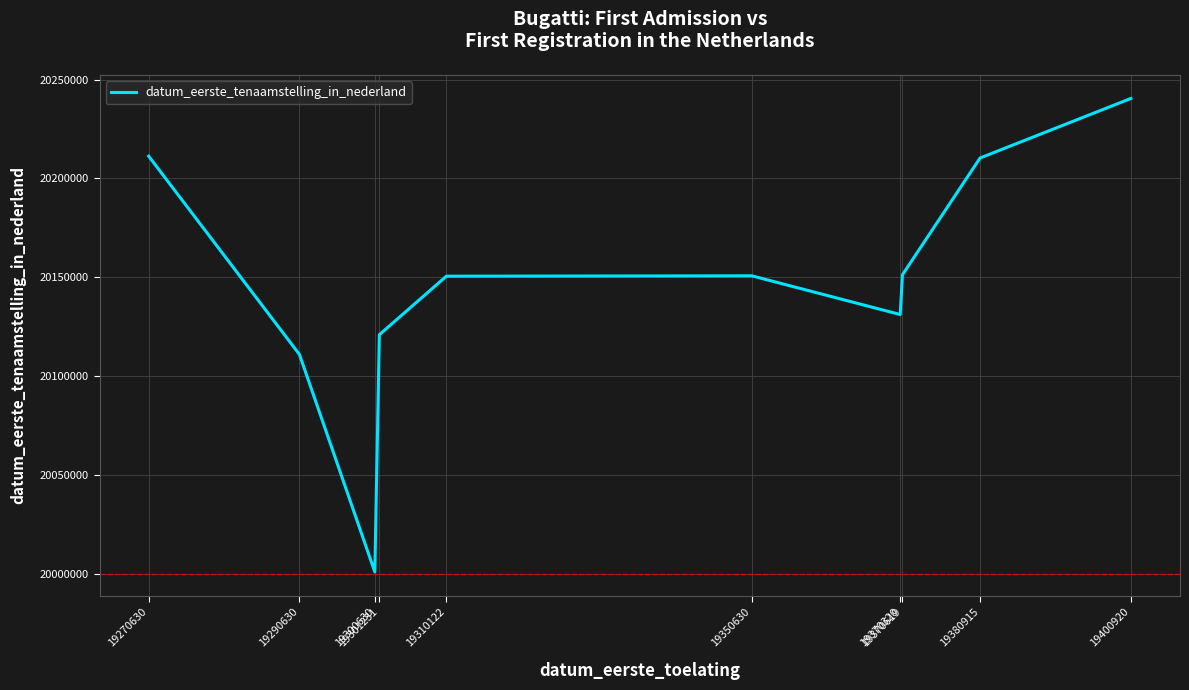

What is the difference between the maximum and minimum values?

239496